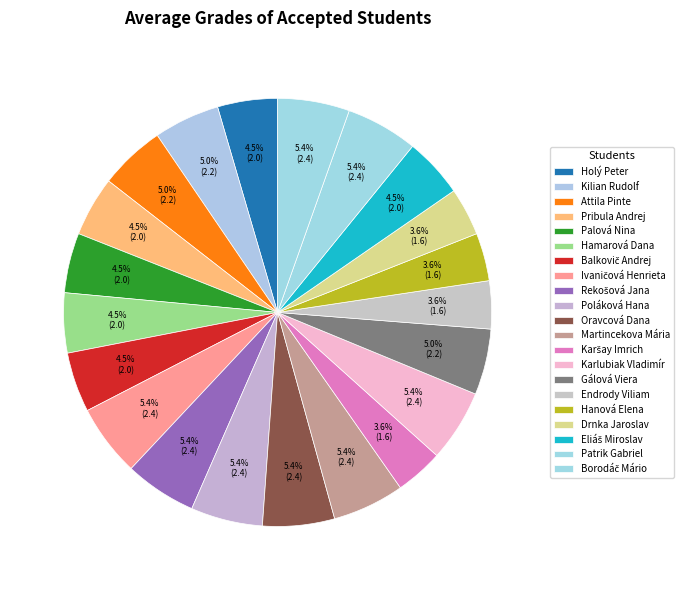

True or false: Rekošová Jana accounts for 5% of the total.

True